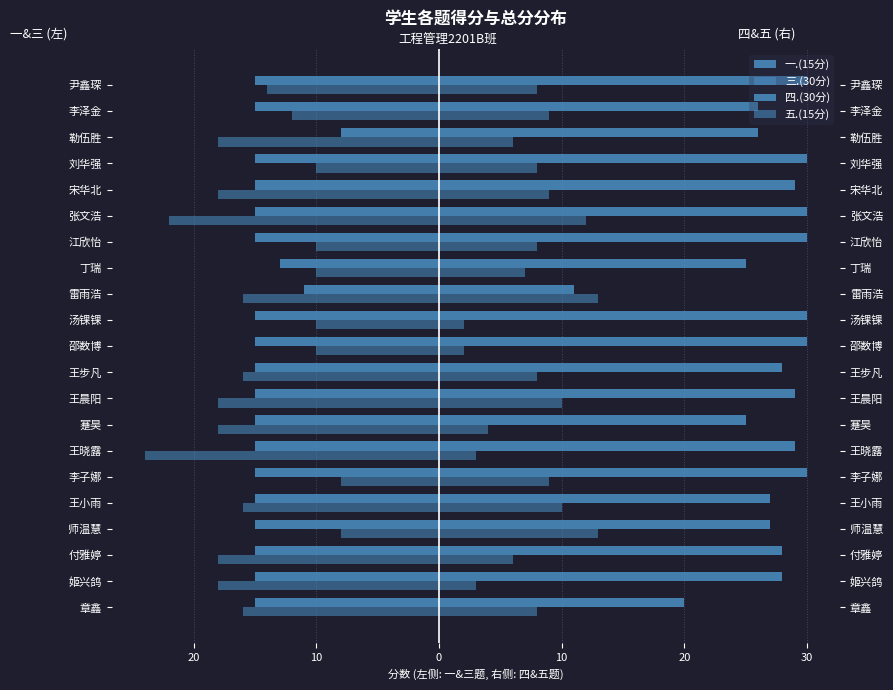

The value of 三.(30分) at 章鑫 is -16. True or false?

True